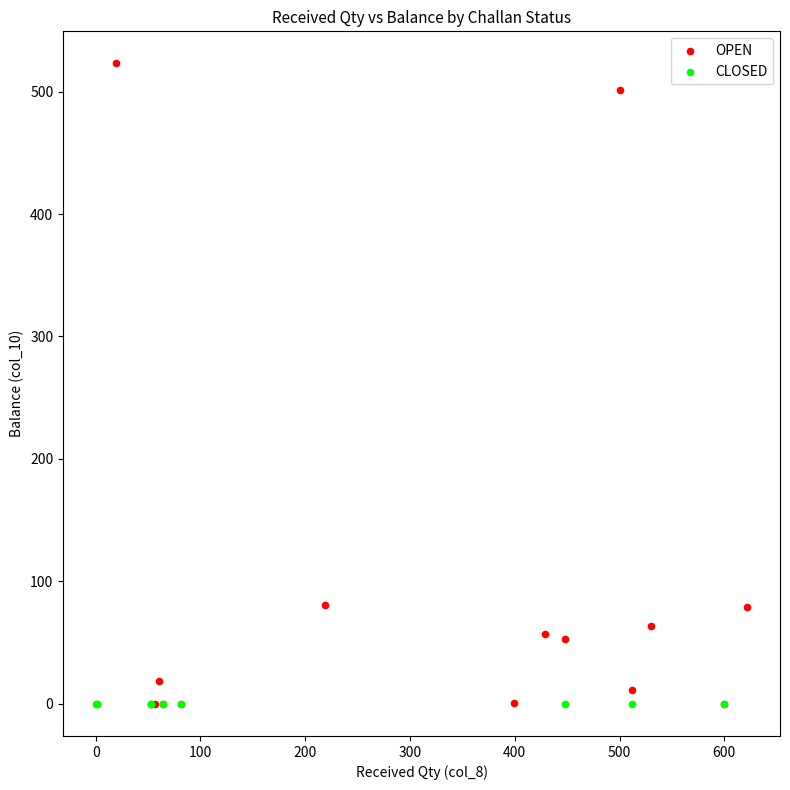

Which series reaches the maximum Y coordinate?

OPEN